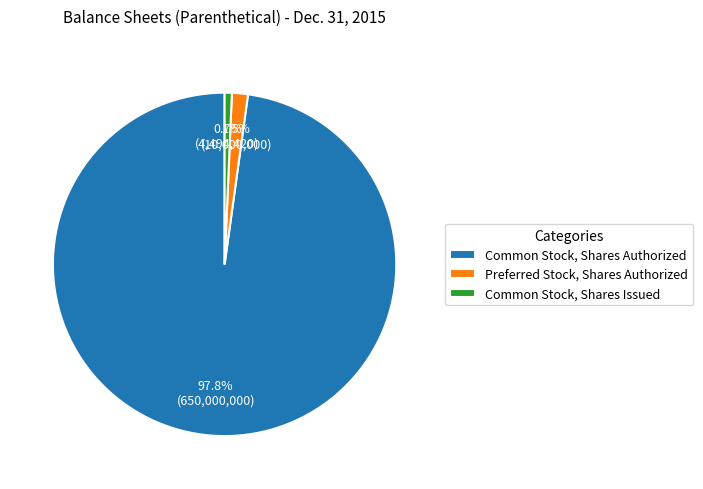

Is it true that Common Stock, Shares Issued is 1% of the pie?

True